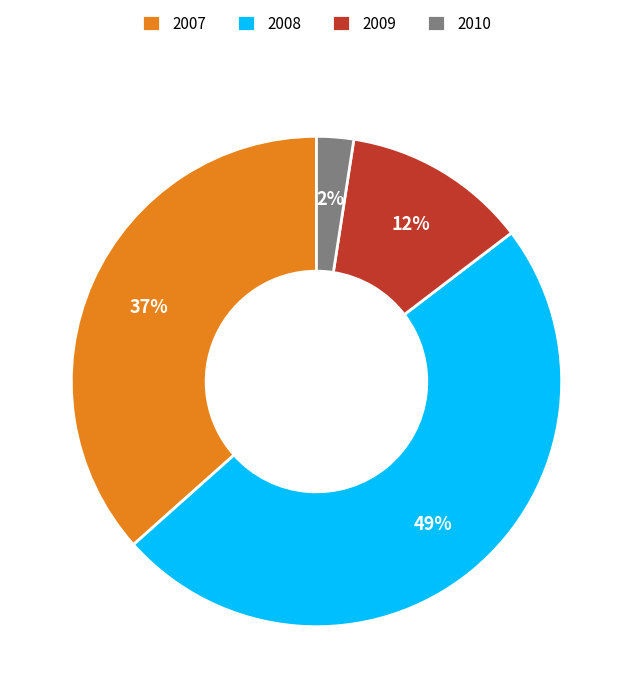

What is the ratio of the value at 2008 to the value at 2007?

1.3